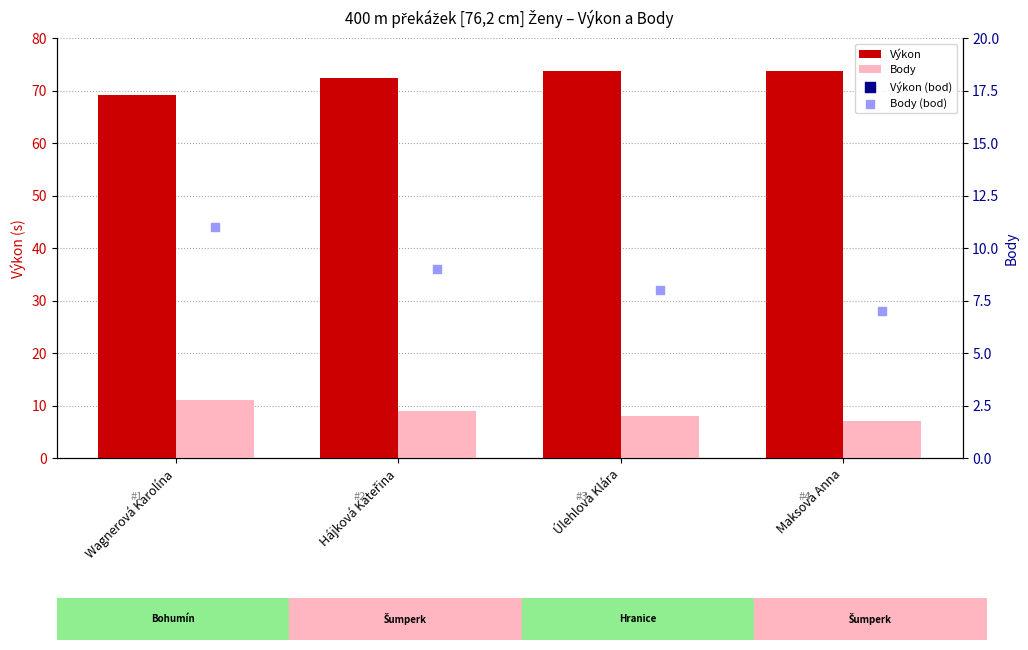

Which series has the largest total across all categories?

Výkon